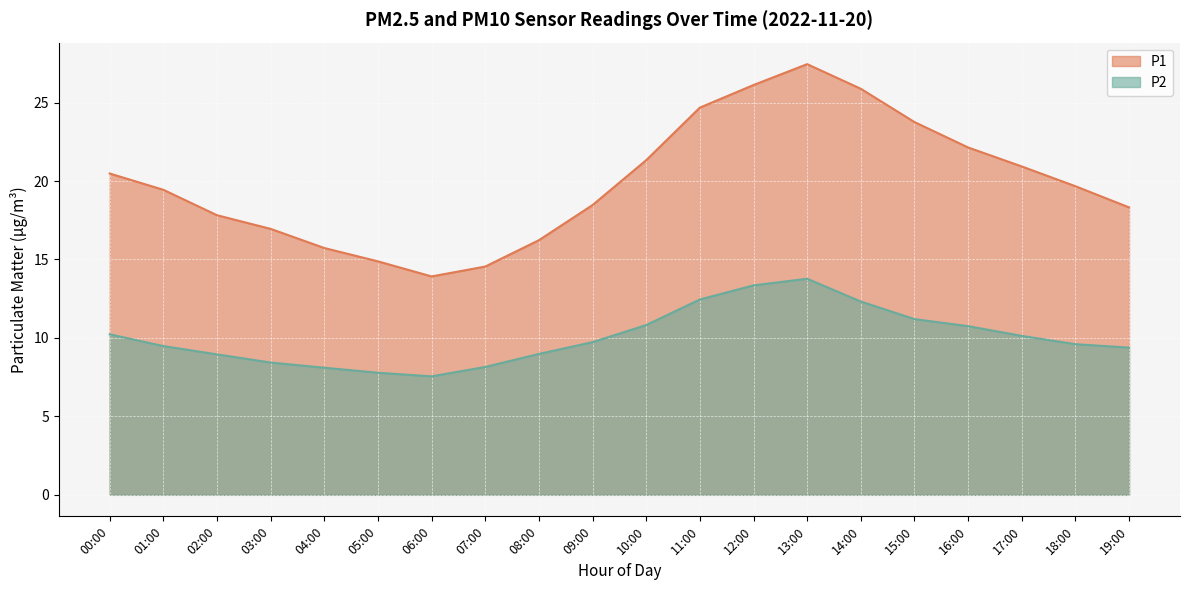

Which series has the largest total across all categories?

P1